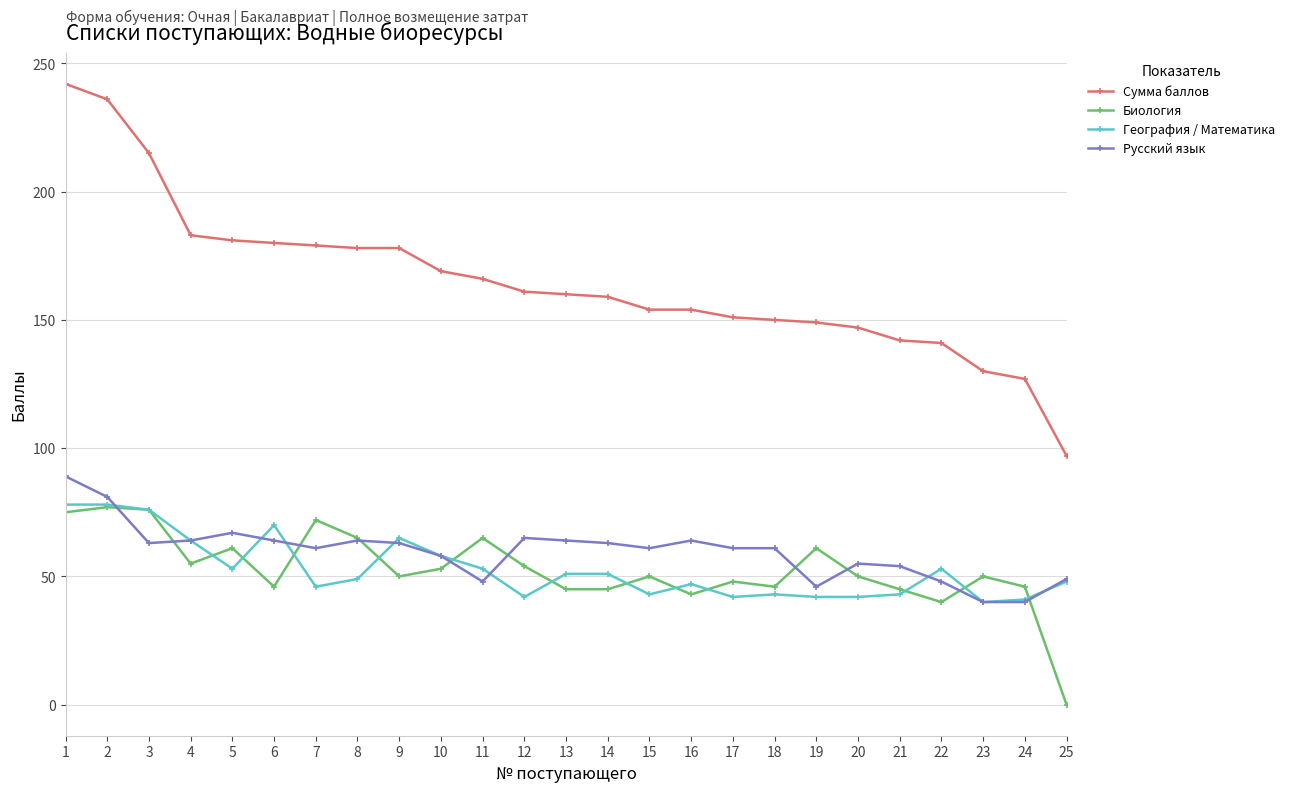

Is it true that Биология equals 75 at 1?

True